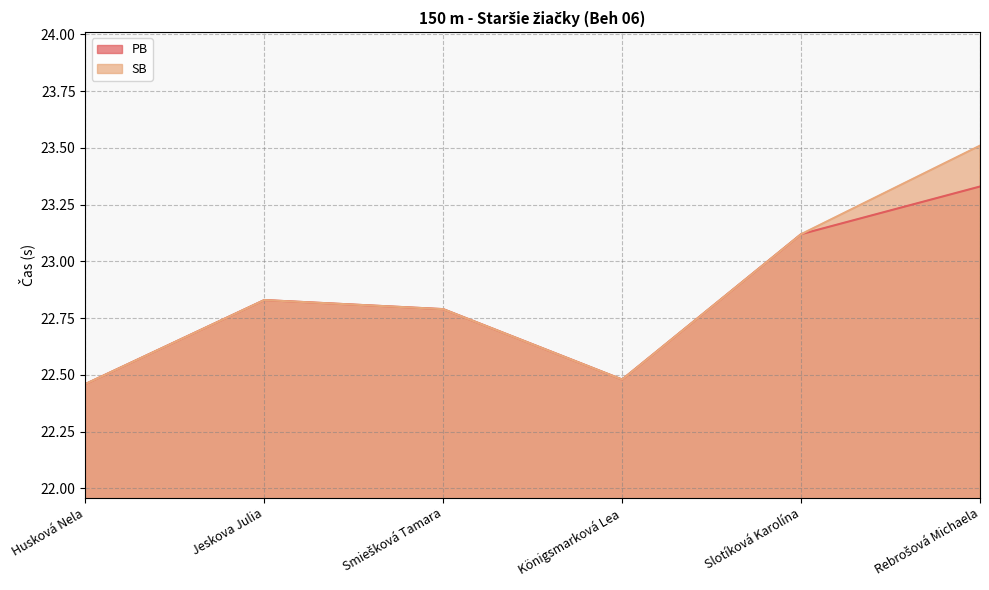

True or false: SB and PB intersect in this chart.

False